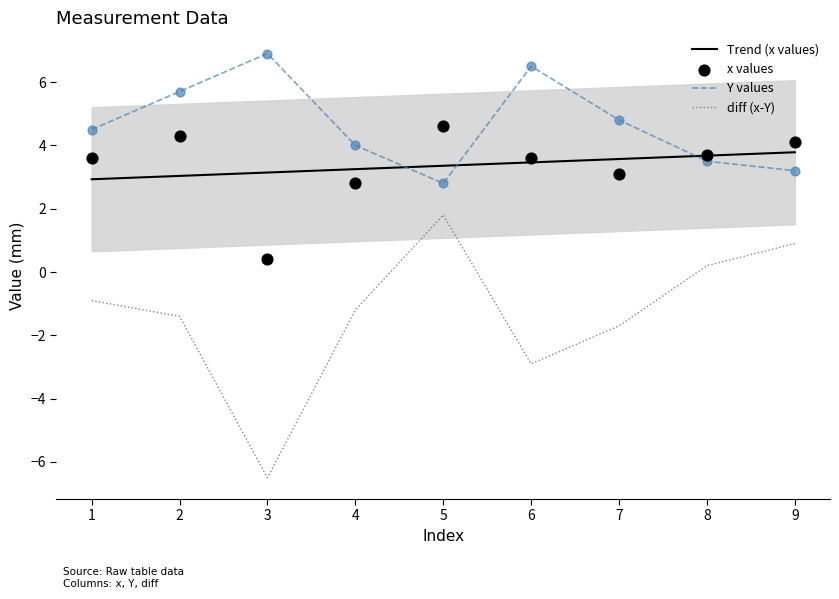

Which series reaches the minimum Y coordinate?

diff (x-Y)